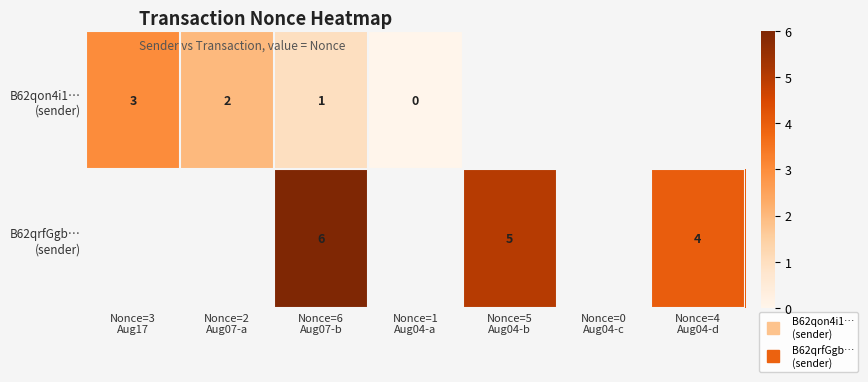

How many values in B62qon4i1… (sender) are above zero?

3